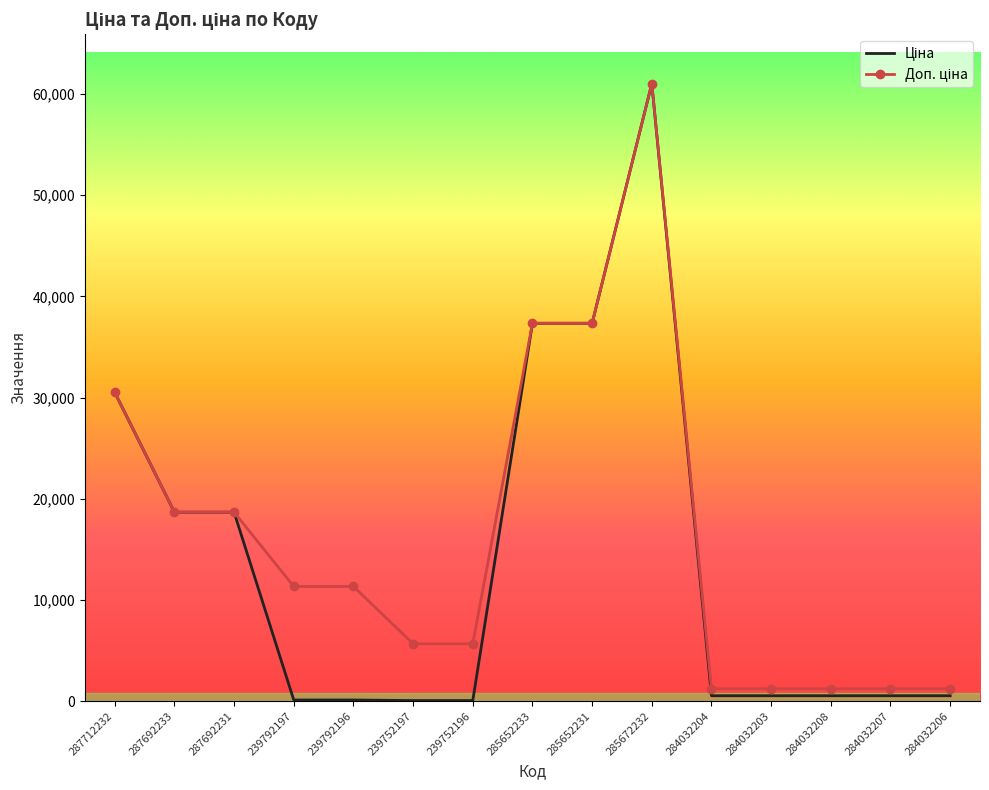

What is the total value across all series at 285652233?

74686.0